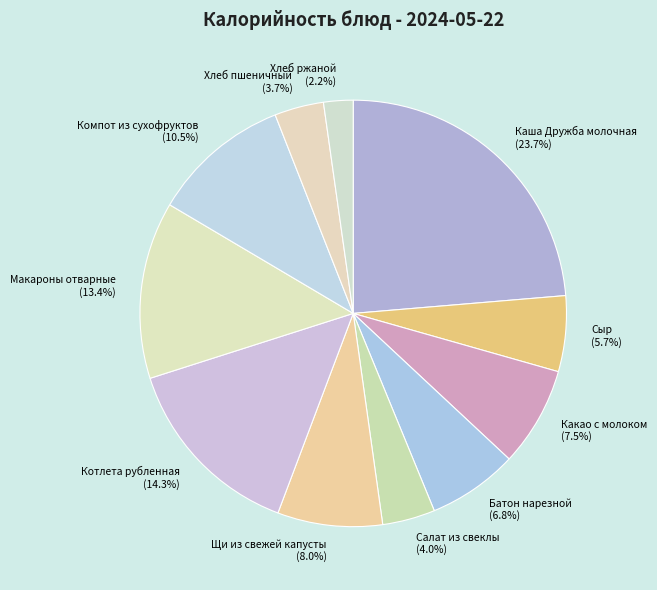

What is the ratio of the value at Каша Дружба молочная (23.7%) to the value at Щи из свежей капусты (8.0%)?

3.0